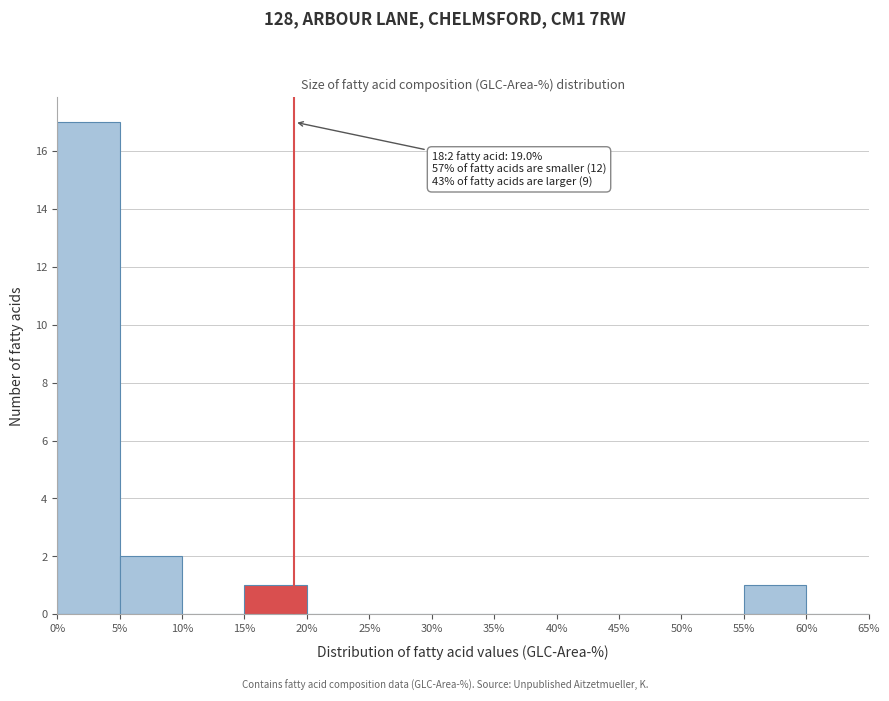

Over which range of the x-axis is the bar tallest?

0% to 5%